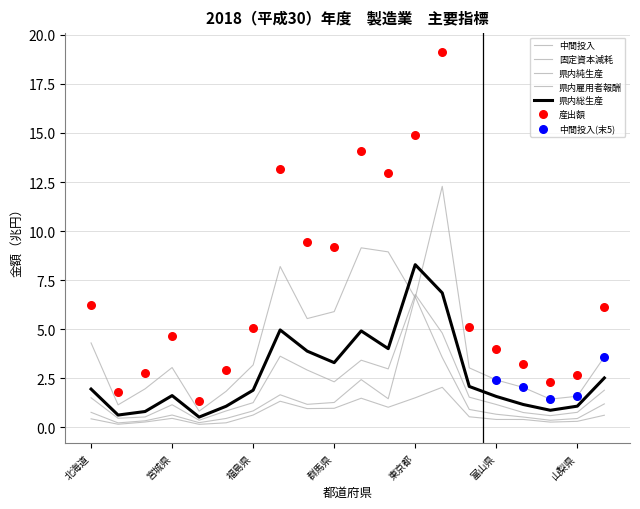

Which series has the largest Y range (max minus min)?

産出額